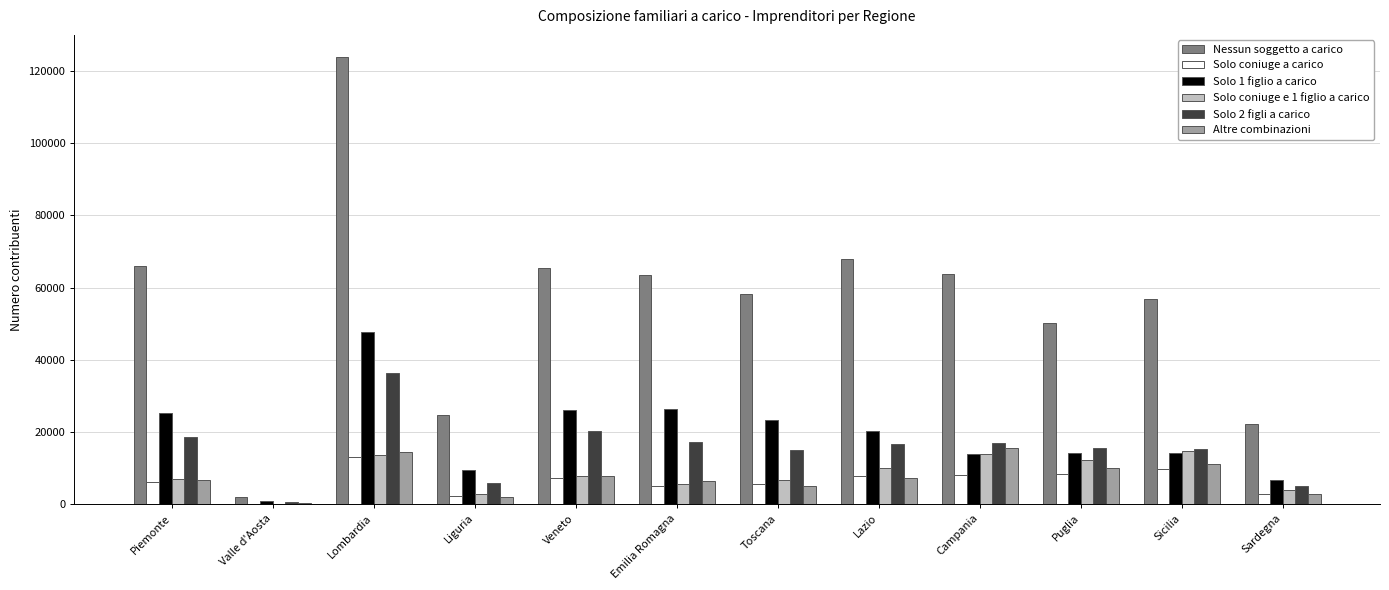

Which label corresponds to the largest value in the chart?

Lombardia